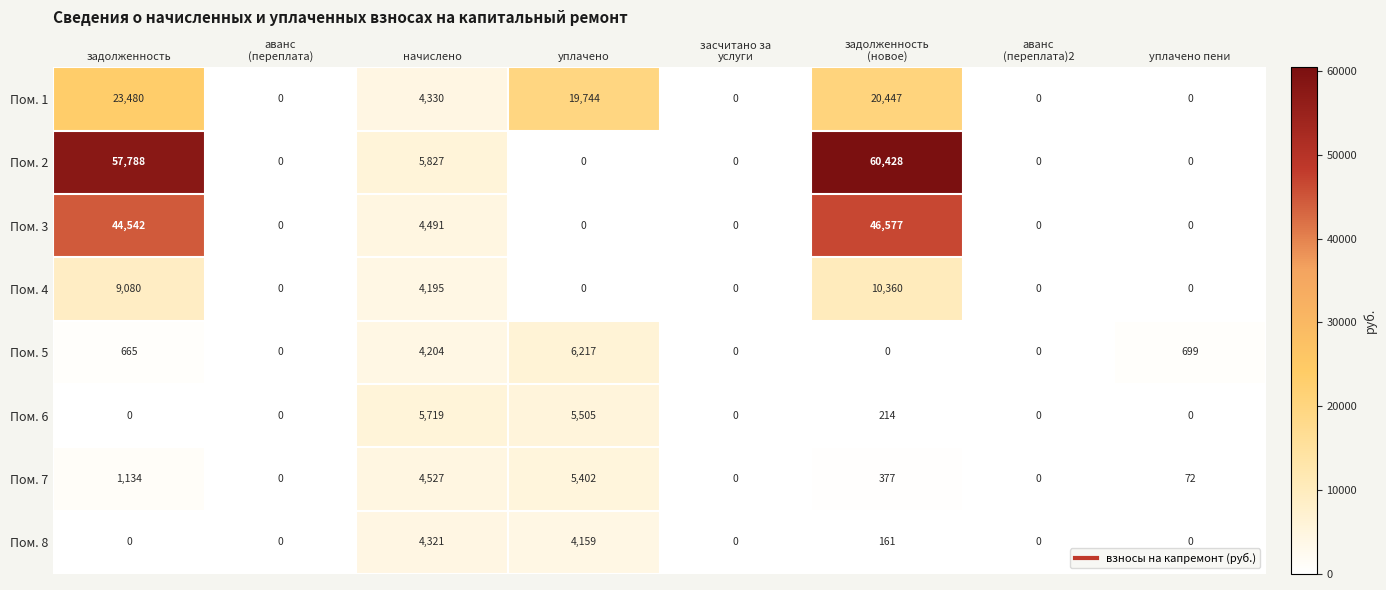

How many categories are shown in the chart?

8